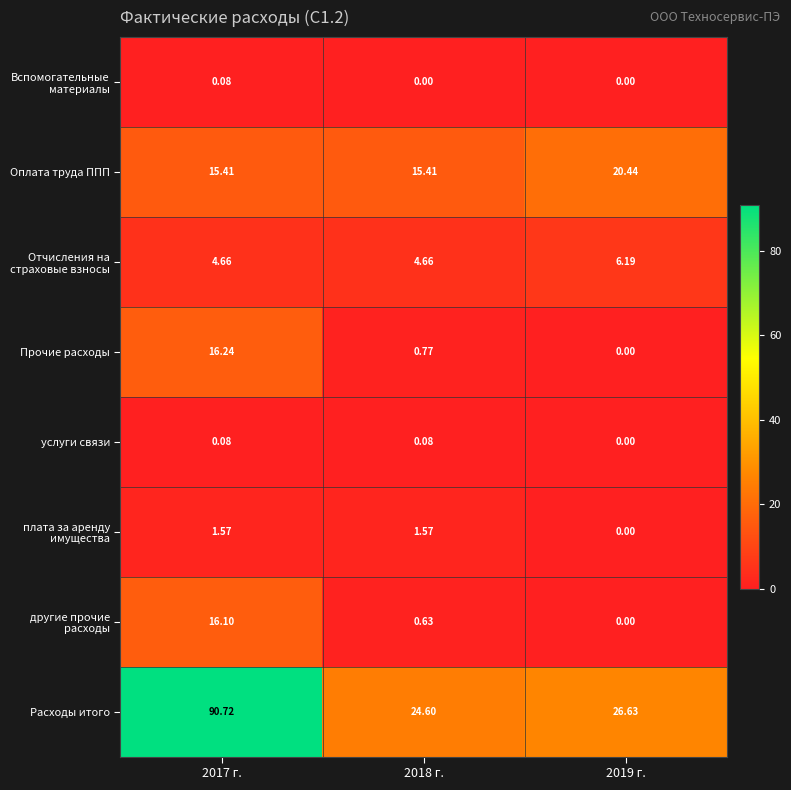

Between 2018 г. and 2019 г., which series saw the biggest shift?

Оплата труда ППП